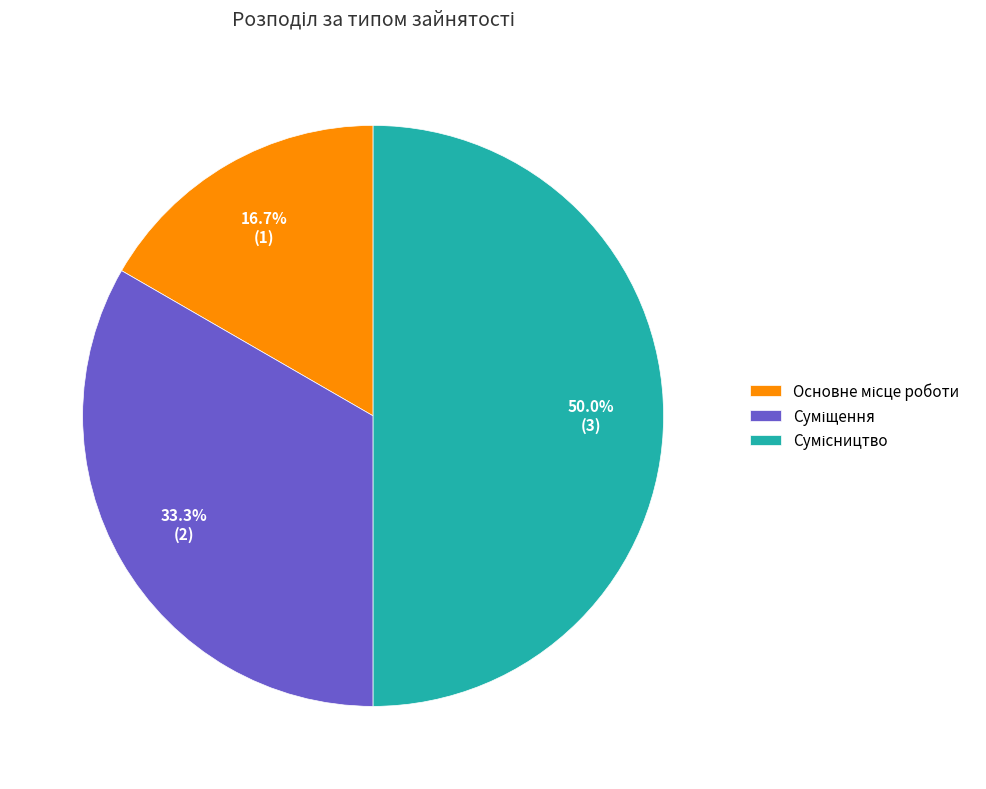

Count the number of slices in the pie.

3